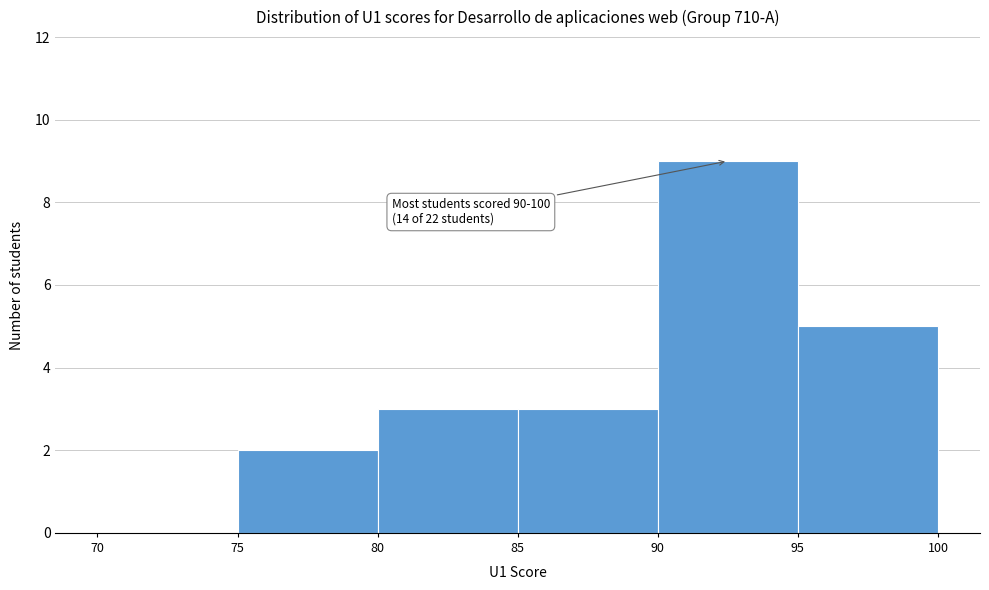

Over which range of the x-axis is the bar tallest?

90 to 95